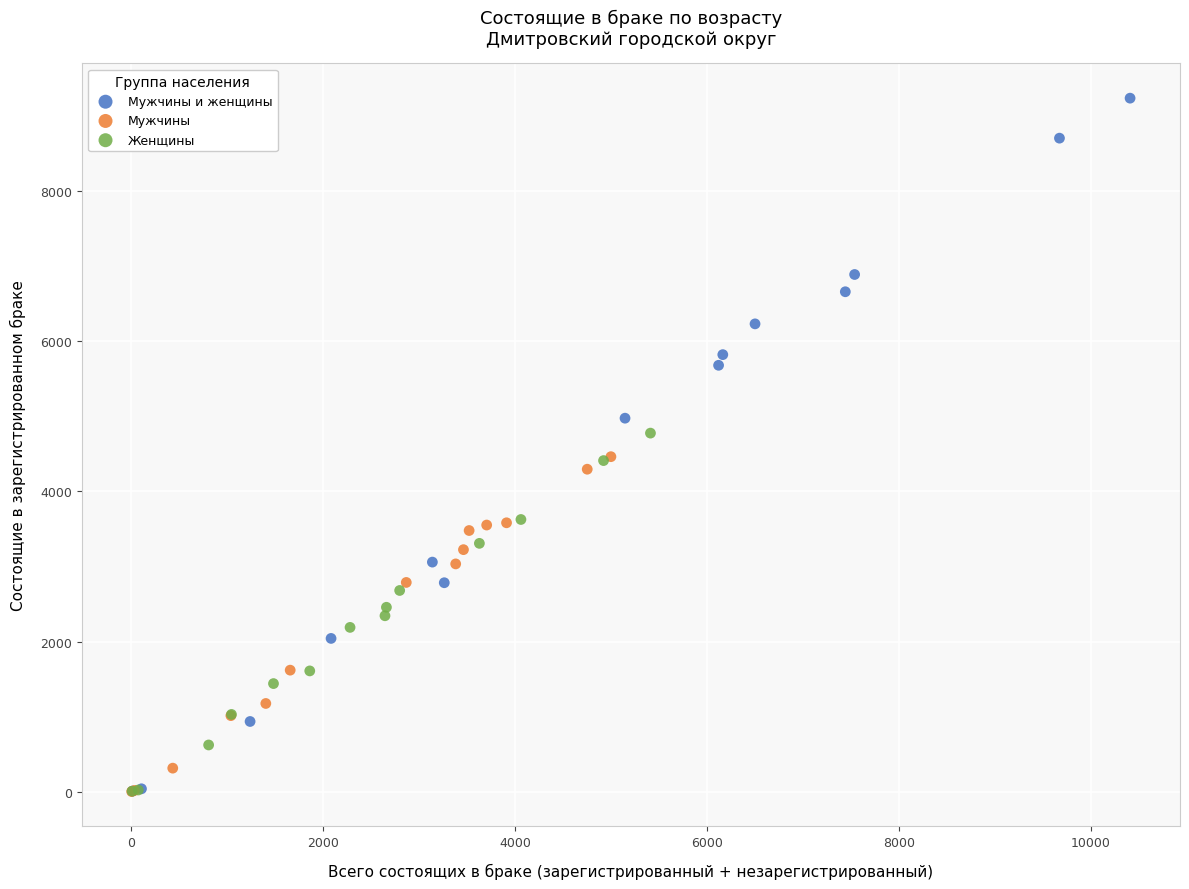

Which series contains the highest Y value?

Мужчины и женщины